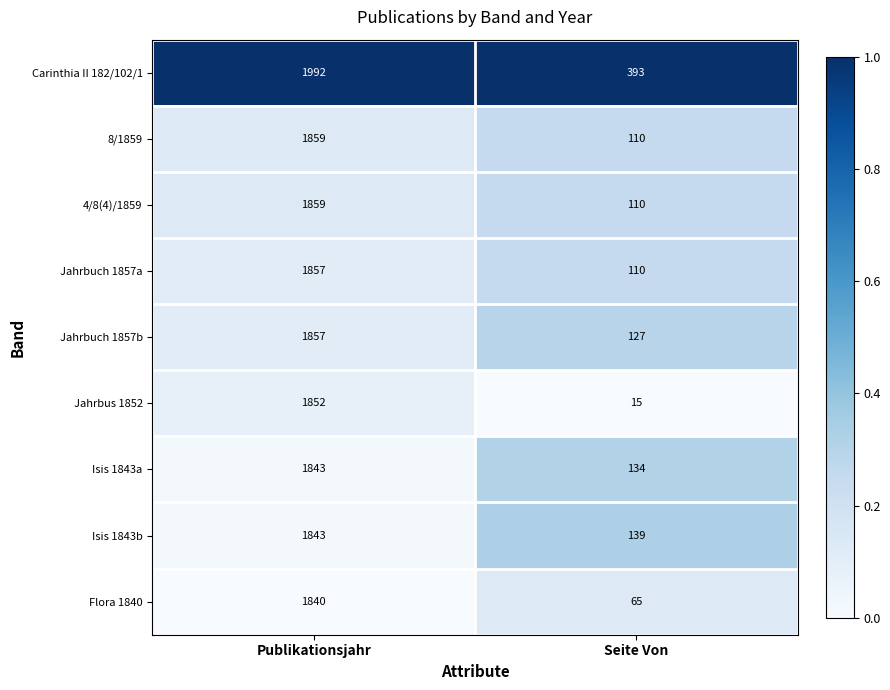

Which series has the largest total across all categories?

Carinthia II 182/102/1